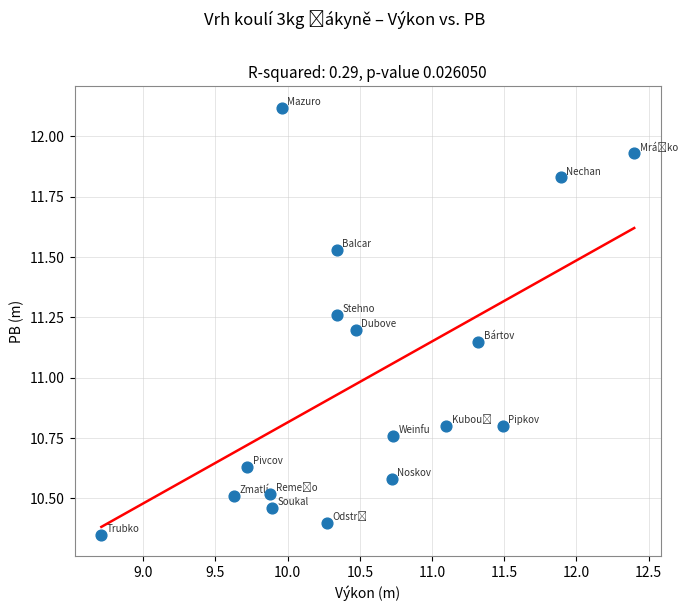

What is the range of X values (max minus min)?

3.7